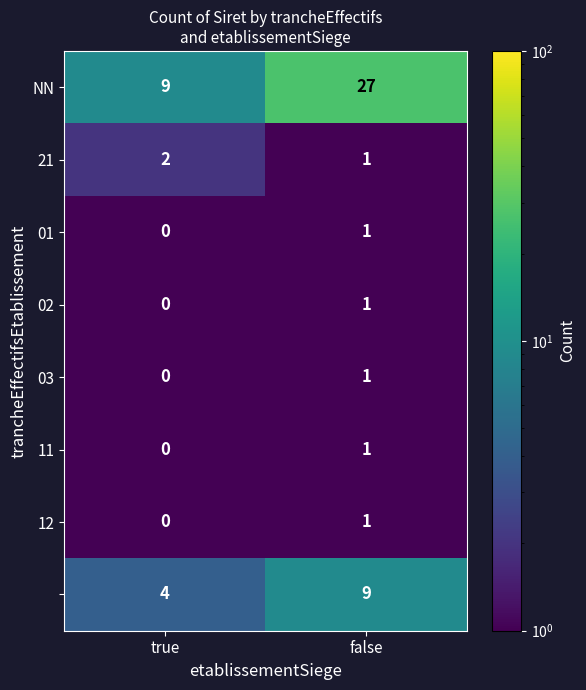

Which label corresponds to the smallest value in the chart?

true